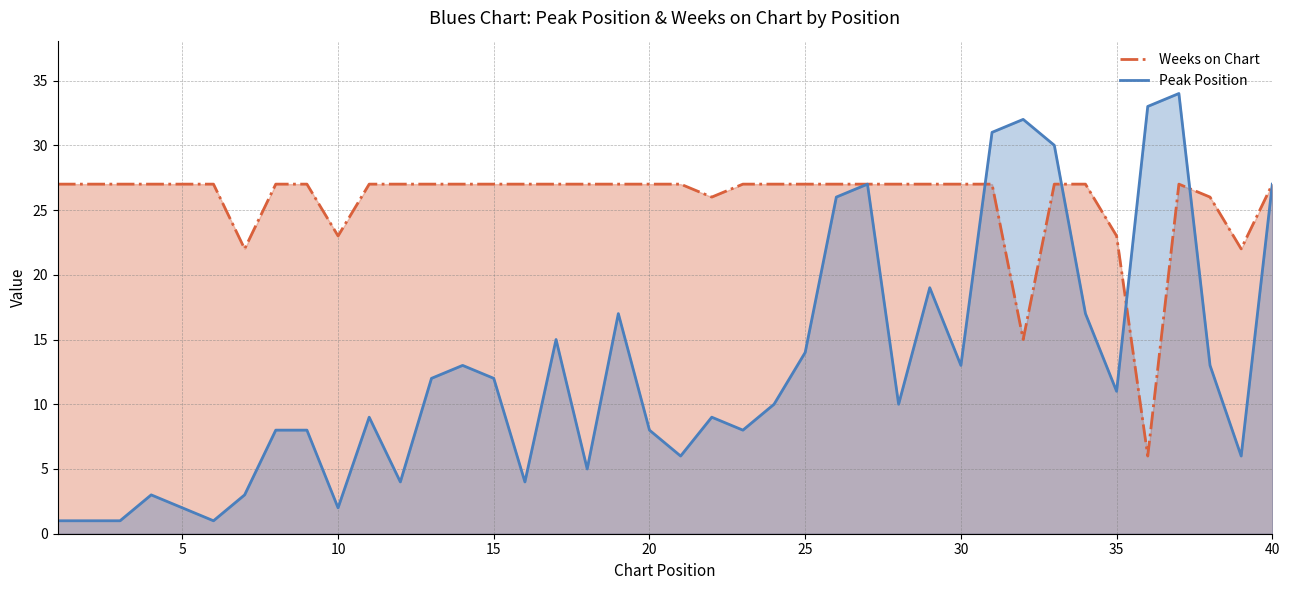

Does the chart display data point markers on the line(s)?

No